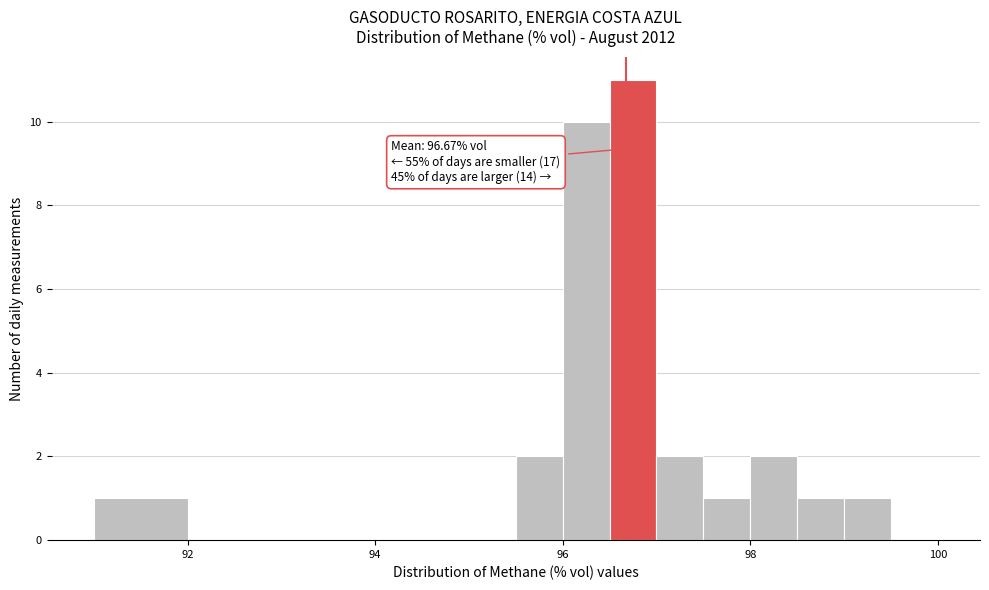

Read against the x-axis, roughly where is the centre of the tallest bar?

96.8